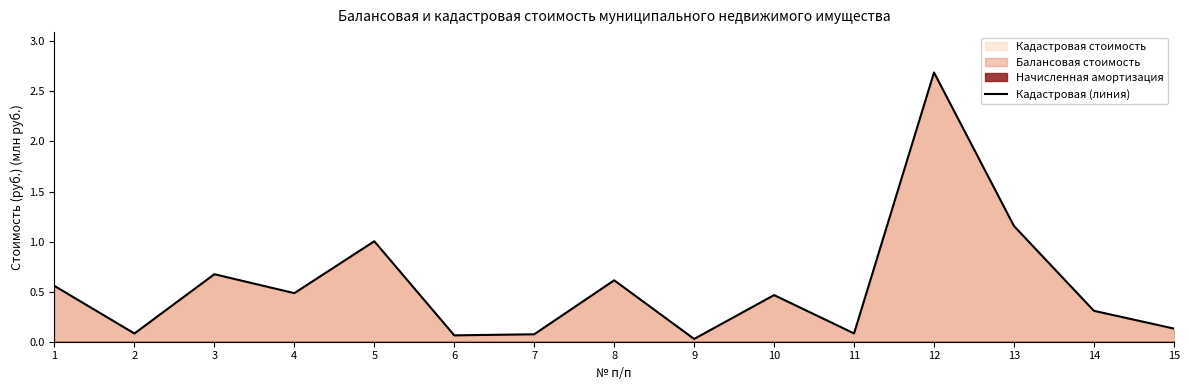

How many interior local peaks (higher than both neighbors) does the data have?

5